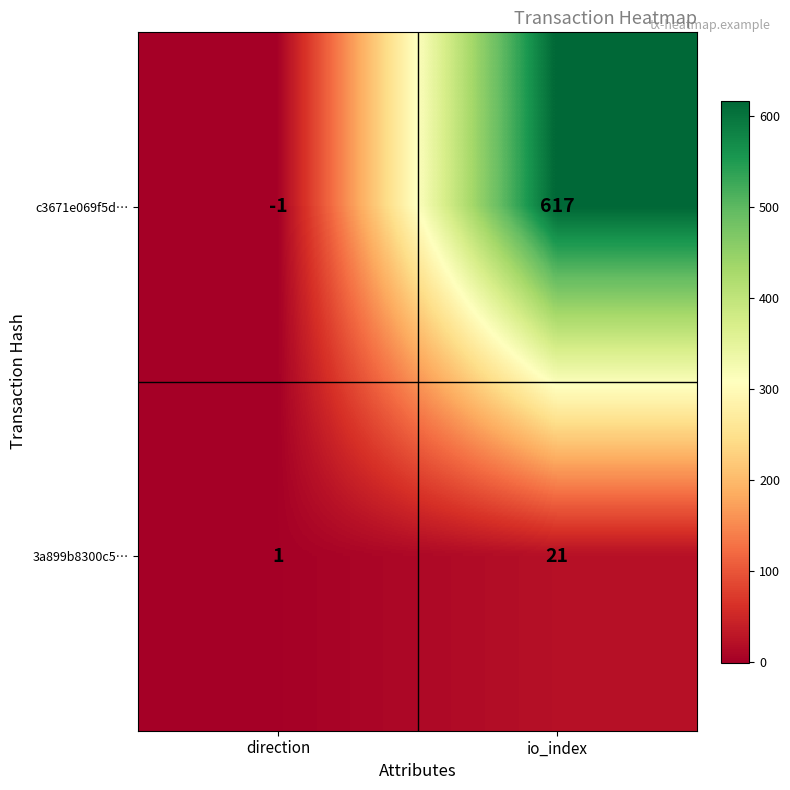

The 3a899b8300c5… series shows 2 at direction. True or false?

False